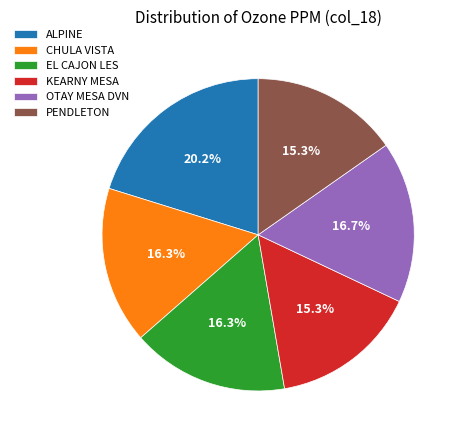

What percentage is the CHULA VISTA slice, to the nearest percent?

16%